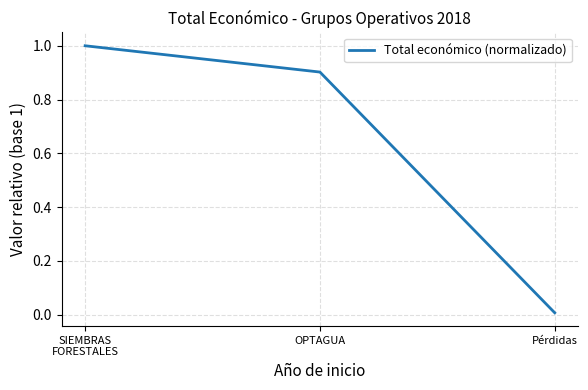

Is it true that the value at Pérdidas is 0.0?

True